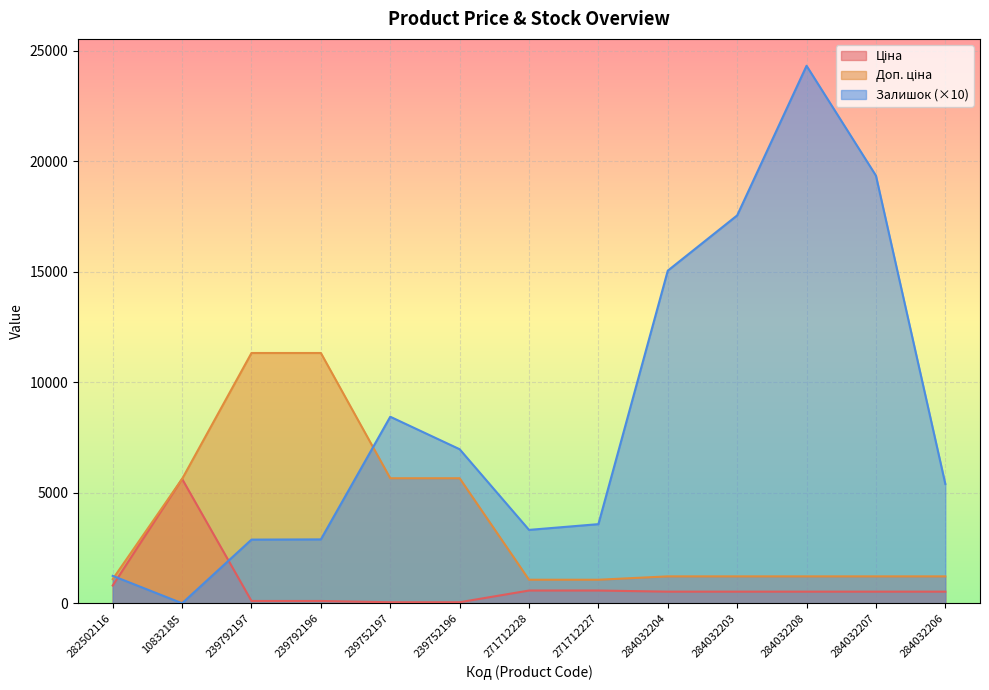

What is the label of the 7th point from the left?

271712228